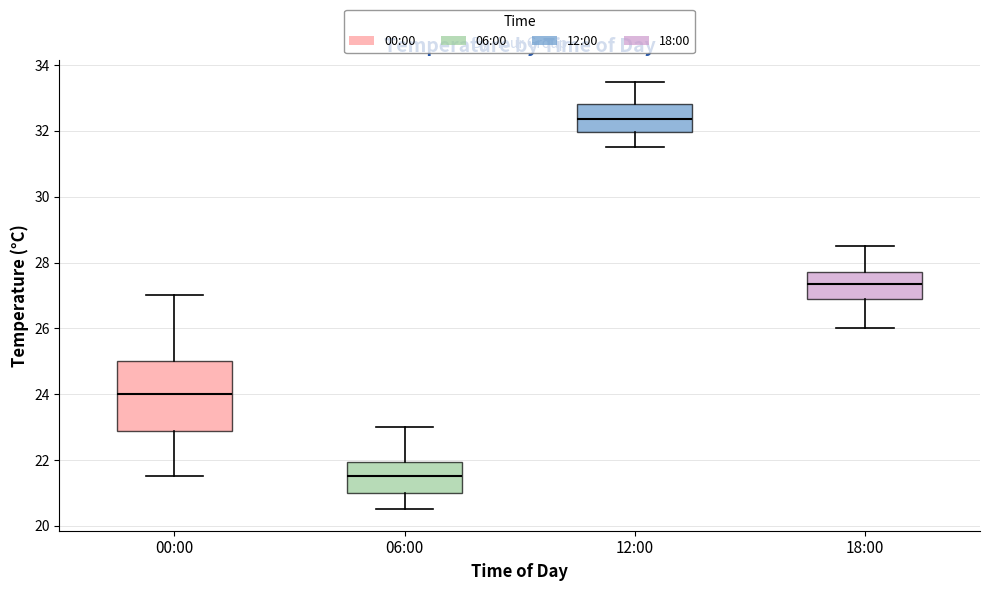

Reading left to right, read every box against the y-axis: the position of its median line, the range the box covers, and the ends of its whiskers. The values are not printed on the chart, so give them approximately, as read against the axis.

00:00: median 24.0, box 22.8 to 25.0, whiskers 21.6 to 27.0
06:00: median 21.6, box 21.0 to 22.0, whiskers 20.6 to 23.0
12:00: median 32.4, box 32.0 to 32.8, whiskers 31.6 to 33.6
18:00: median 27.4, box 27.0 to 27.8, whiskers 26.0 to 28.6